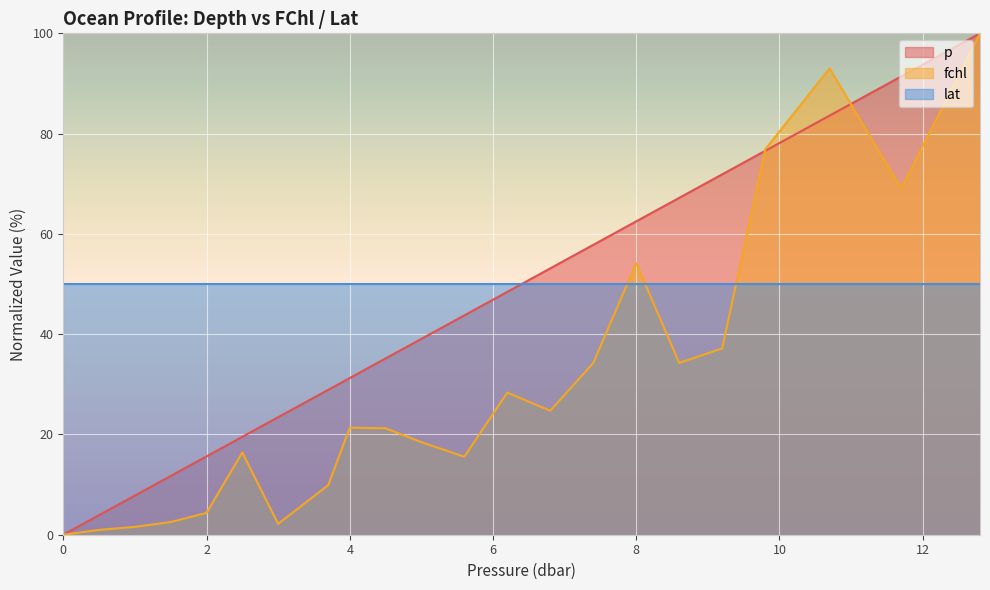

How many interior local peaks does the fchl series have?

5